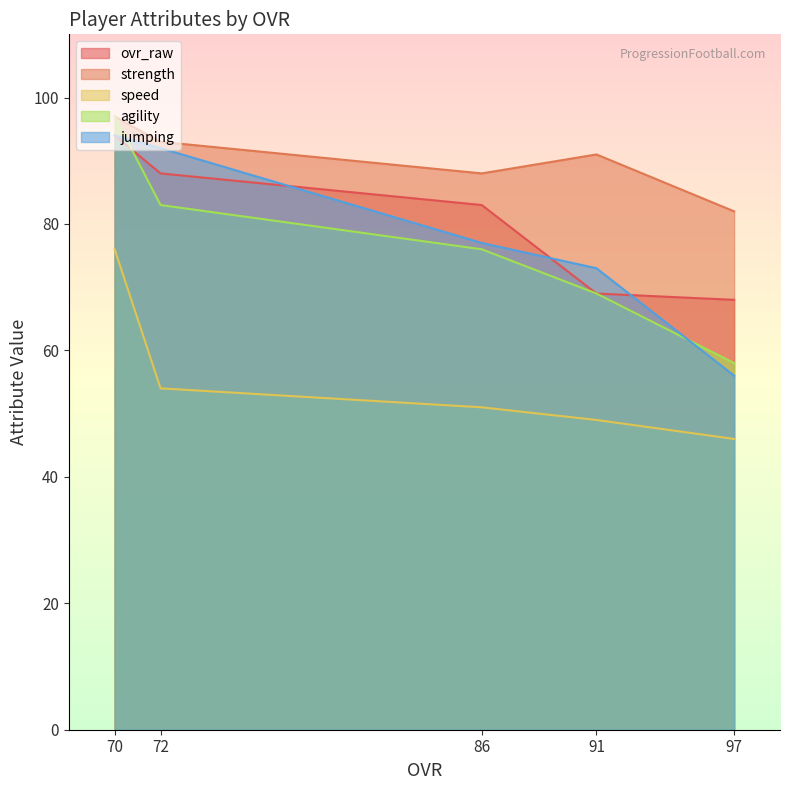

What is the minimum value shown in the chart?

46